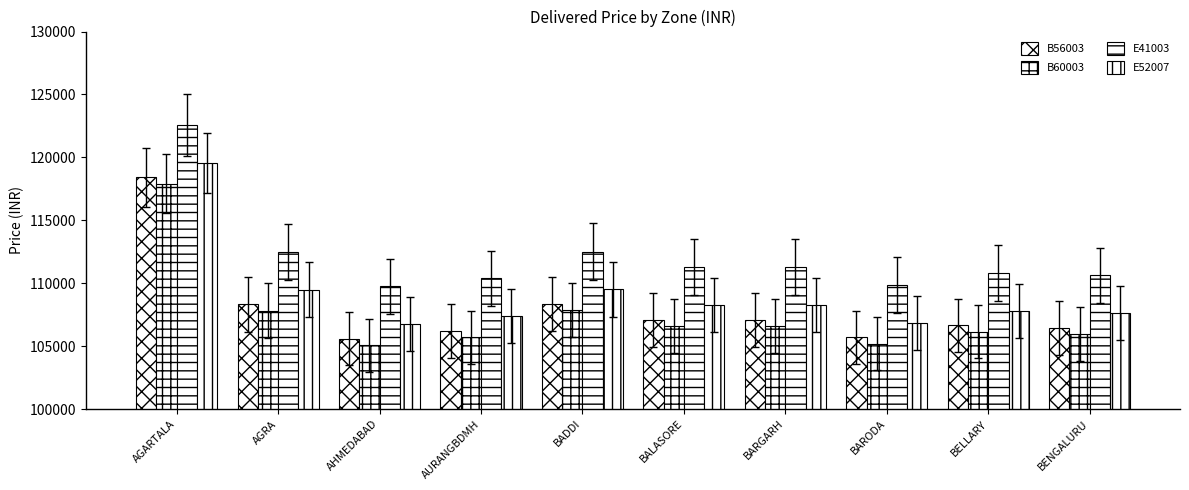

What is the difference between the maximum and minimum values in the B60003 series?

12821